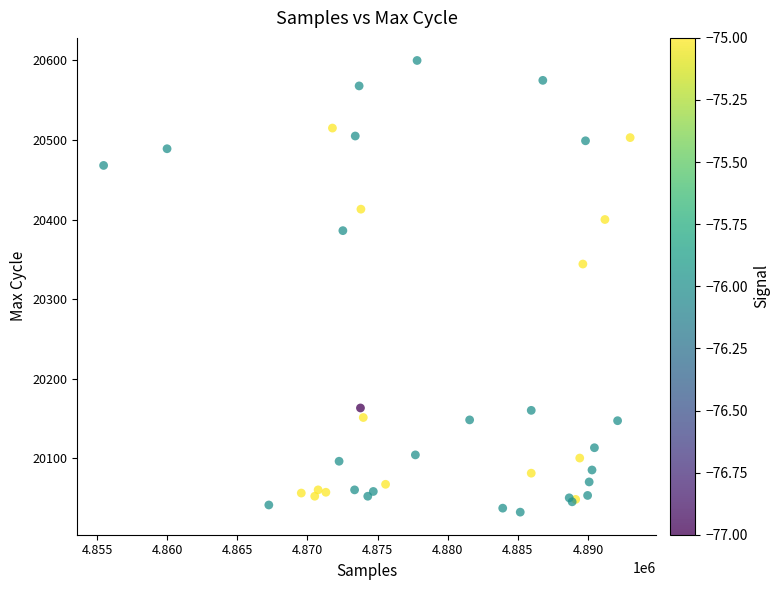

What Y value in the scatter plot is closest to 20316?

20344